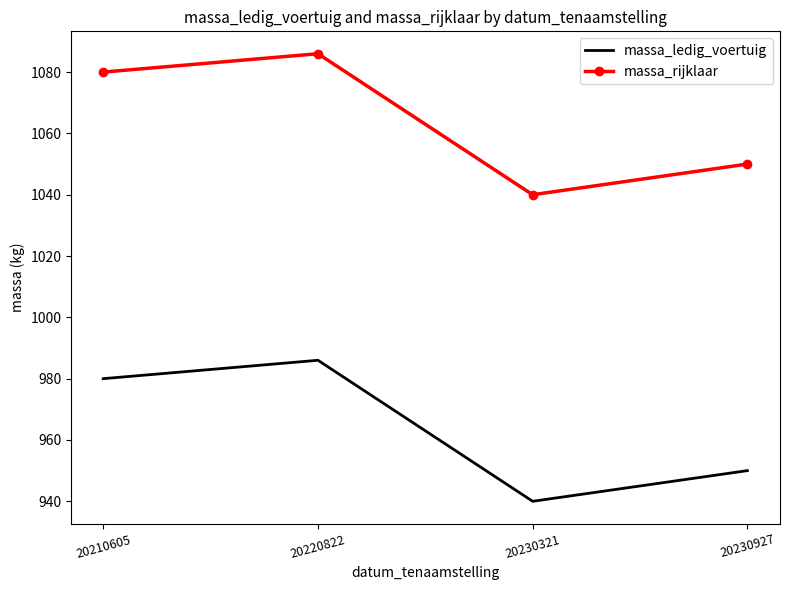

What is the smallest value displayed?

940